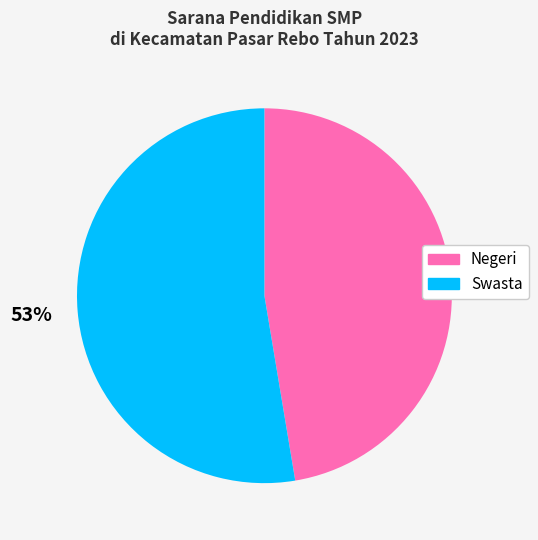

To the nearest percent, what portion does Swasta represent?

53%